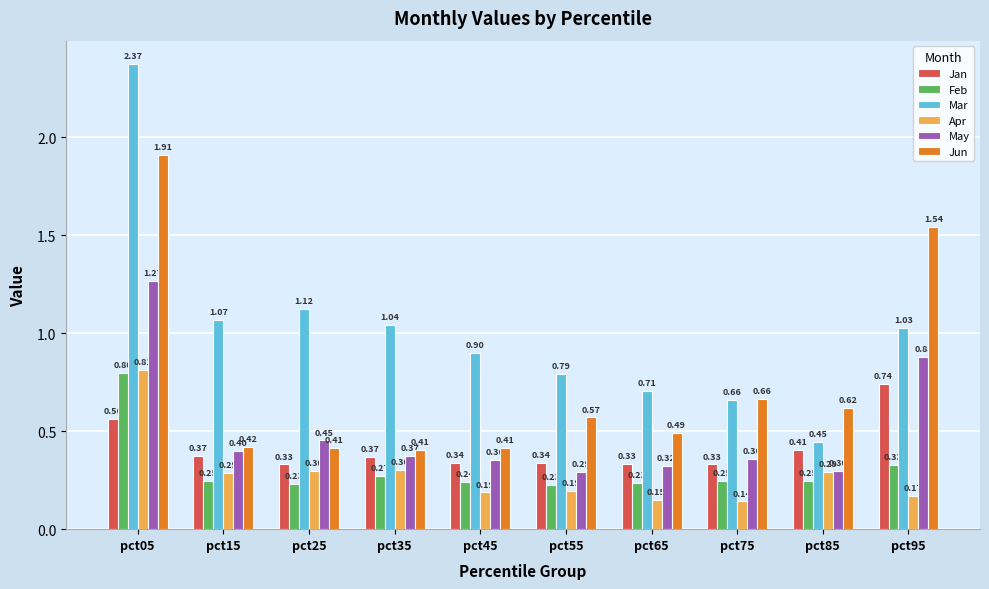

What are all the series names shown in the legend?

Jan, Feb, Mar, Apr, May, Jun